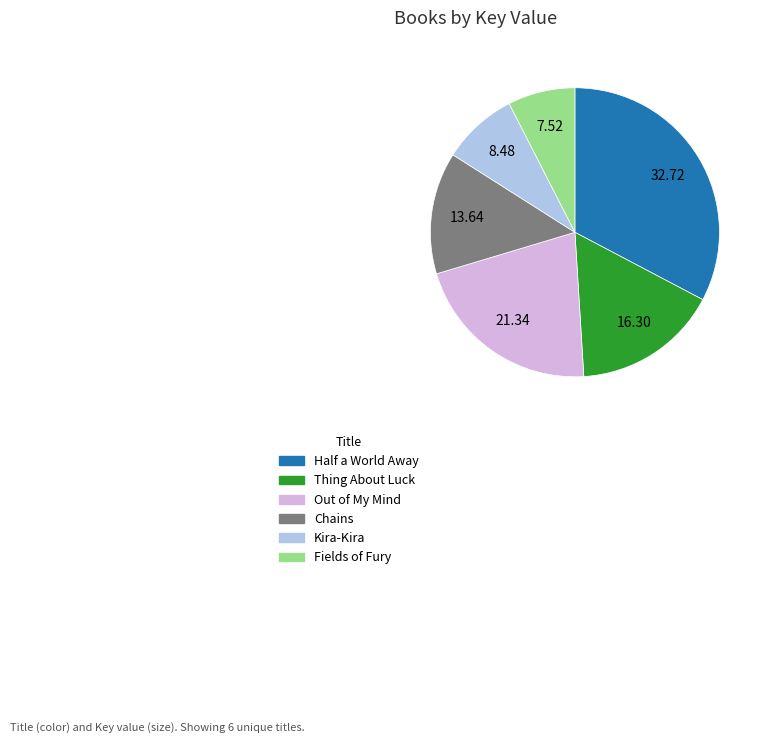

Approximately how many times larger is the value at Out of My Mind compared to Kira-Kira?

2.5